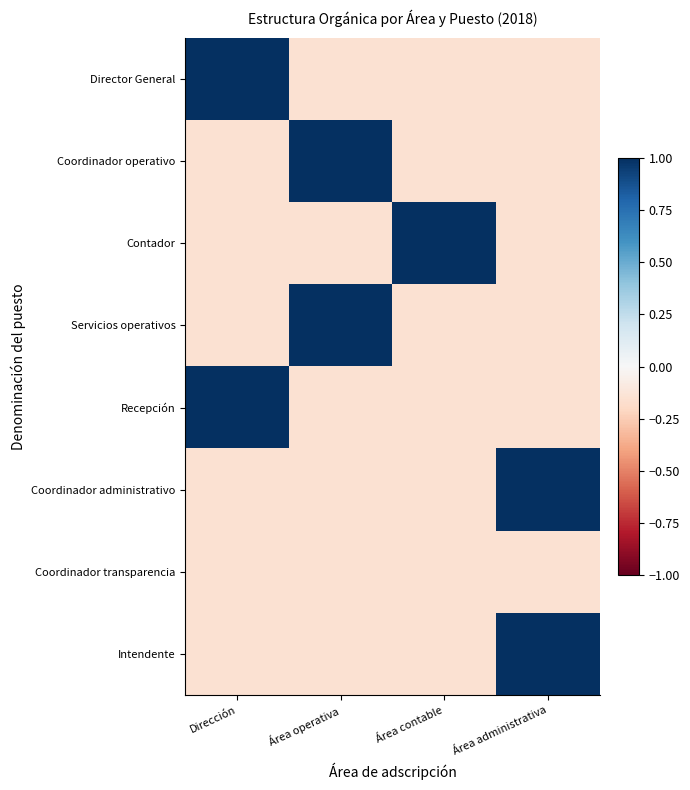

Reading left to right, list all the values displayed in this chart.

Director General: Dirección=1.0	Área operativa=-0.1	Área contable=-0.1	Área administrativa=-0.1
Coordinador operativo: Dirección=-0.1	Área operativa=1.0	Área contable=-0.1	Área administrativa=-0.1
Contador: Dirección=-0.1	Área operativa=-0.1	Área contable=1.0	Área administrativa=-0.1
Servicios operativos: Dirección=-0.1	Área operativa=1.0	Área contable=-0.1	Área administrativa=-0.1
Recepción: Dirección=1.0	Área operativa=-0.1	Área contable=-0.1	Área administrativa=-0.1
Coordinador administrativo: Dirección=-0.1	Área operativa=-0.1	Área contable=-0.1	Área administrativa=1.0
Coordinador transparencia: Dirección=-0.1	Área operativa=-0.1	Área contable=-0.1	Área administrativa=-0.1
Intendente: Dirección=-0.1	Área operativa=-0.1	Área contable=-0.1	Área administrativa=1.0